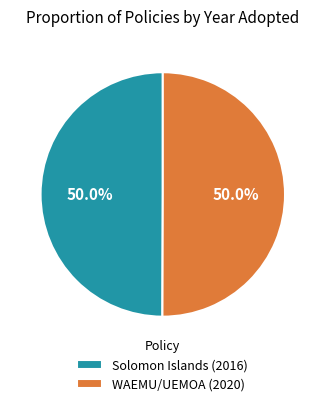

Approximately how many times larger is the value at WAEMU/UEMOA (2020) compared to Solomon Islands (2016)?

1.0